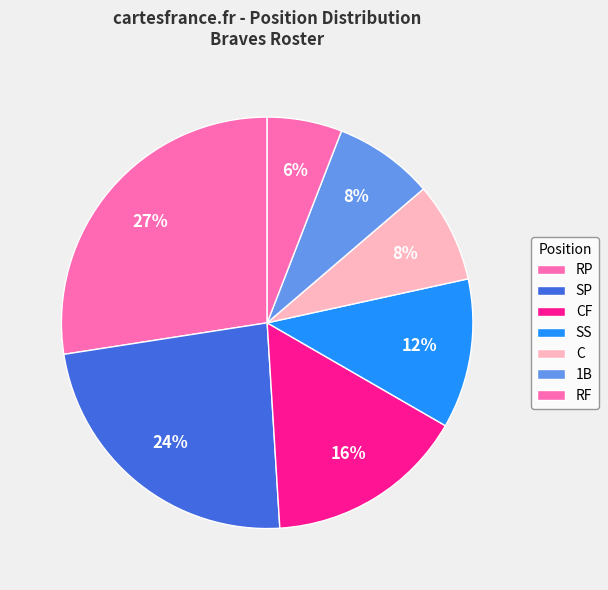

What is the smallest slice in the pie chart?

RF